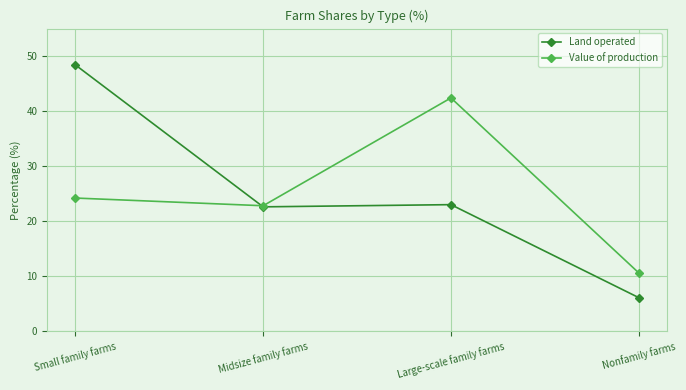

What is the sum of all Land operated values?

100.1